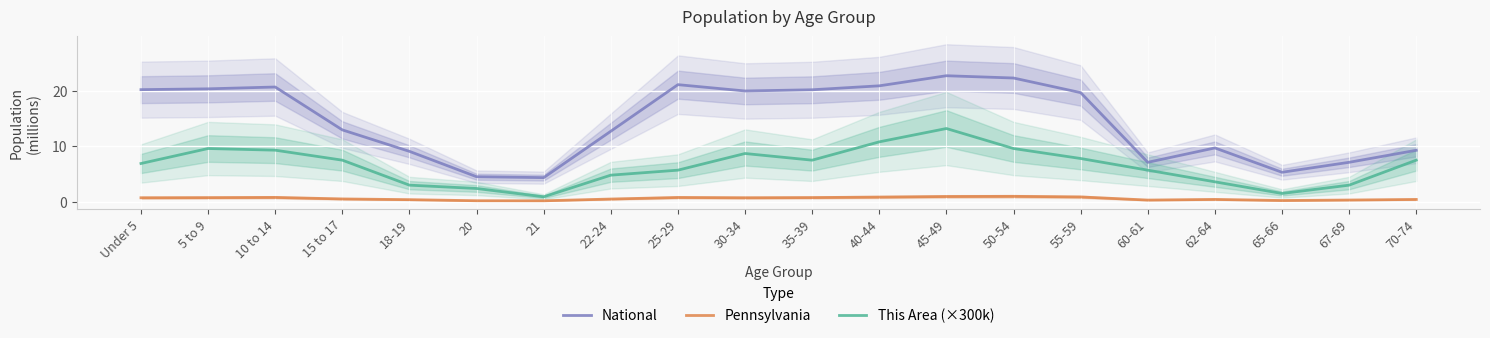

What position from the right is Under 5?

20